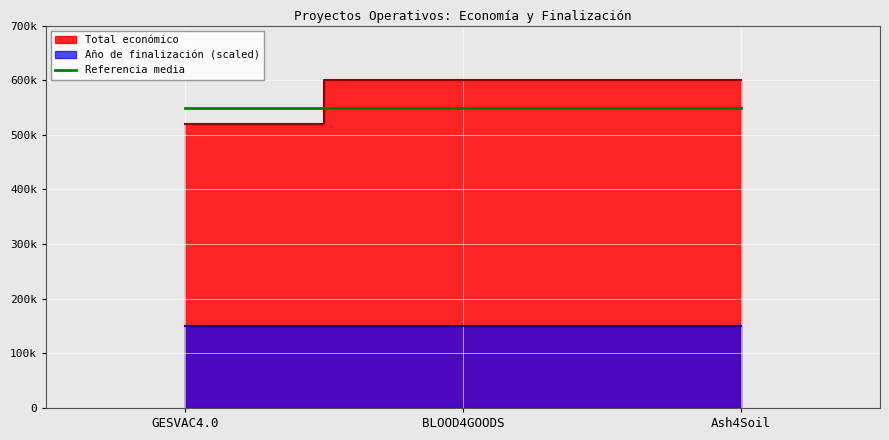

Between GESVAC4.0 and BLOOD4GOODS, which is larger?

BLOOD4GOODS